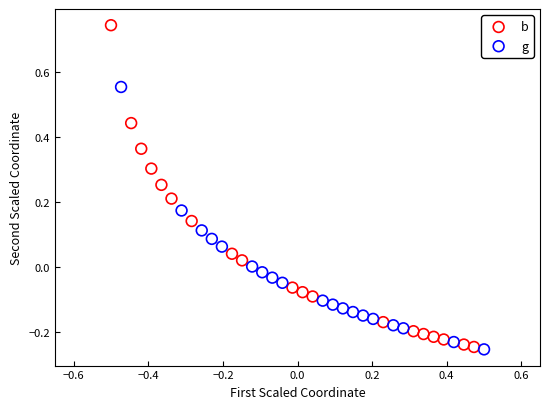

Which series contains the highest Y value?

b